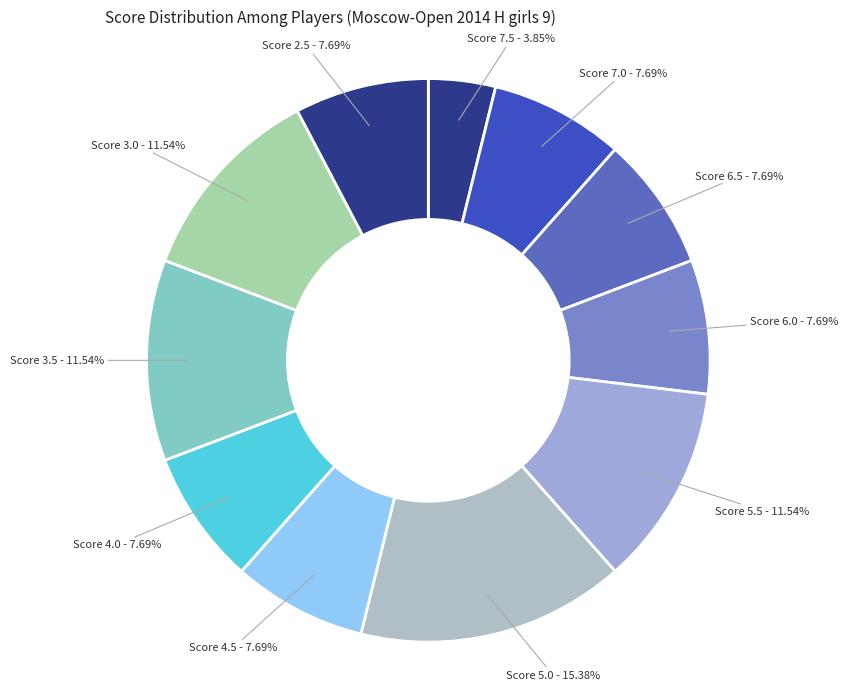

Which slice is the largest?

Score 5.0